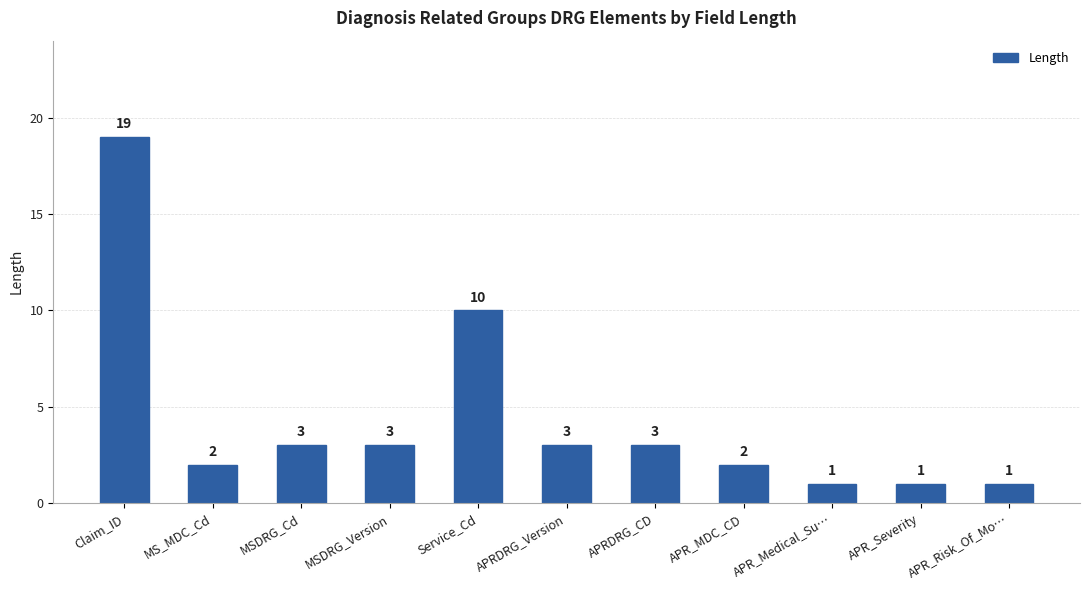

At which label is the value closest to 10?

Service_Cd